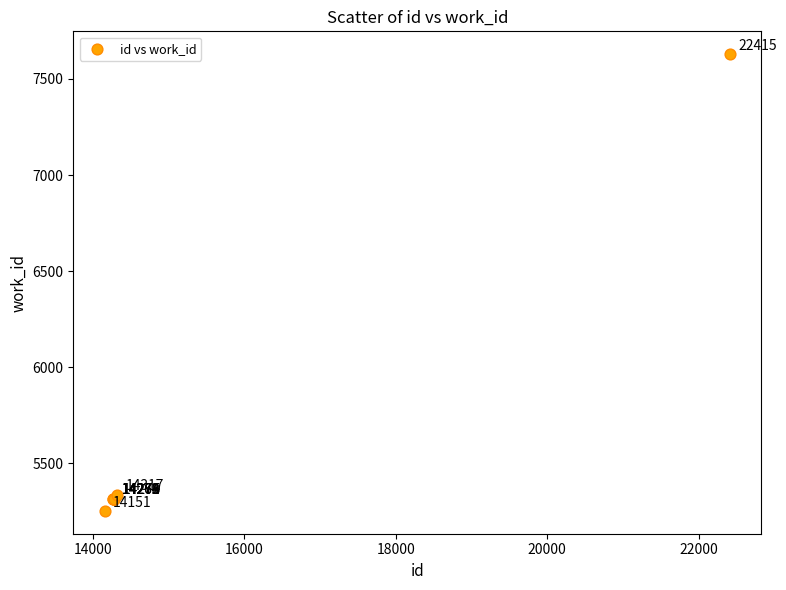

What Y value in the scatter plot is closest to 6440?

5337